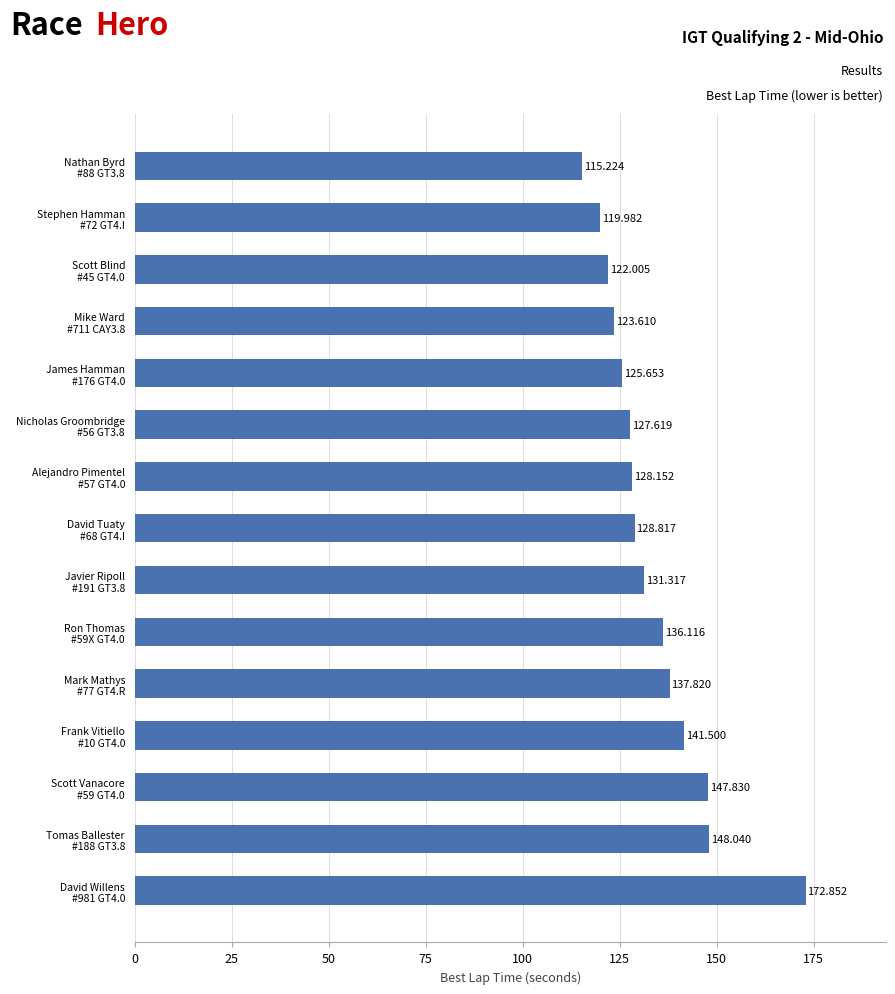

Rank the categories by value from lowest to highest.

Nathan Byrd
#88 GT3.8, Stephen Hamman
#72 GT4.I, Scott Blind
#45 GT4.0, Mike Ward
#711 CAY3.8, James Hamman
#176 GT4.0, Nicholas Groombridge
#56 GT3.8, Alejandro Pimentel
#57 GT4.0, David Tuaty
#68 GT4.I, Javier Ripoll
#191 GT3.8, Ron Thomas
#59X GT4.0, Mark Mathys
#77 GT4.R, Frank Vitiello
#10 GT4.0, Scott Vanacore
#59 GT4.0, Tomas Ballester
#188 GT3.8, David Willens
#981 GT4.0